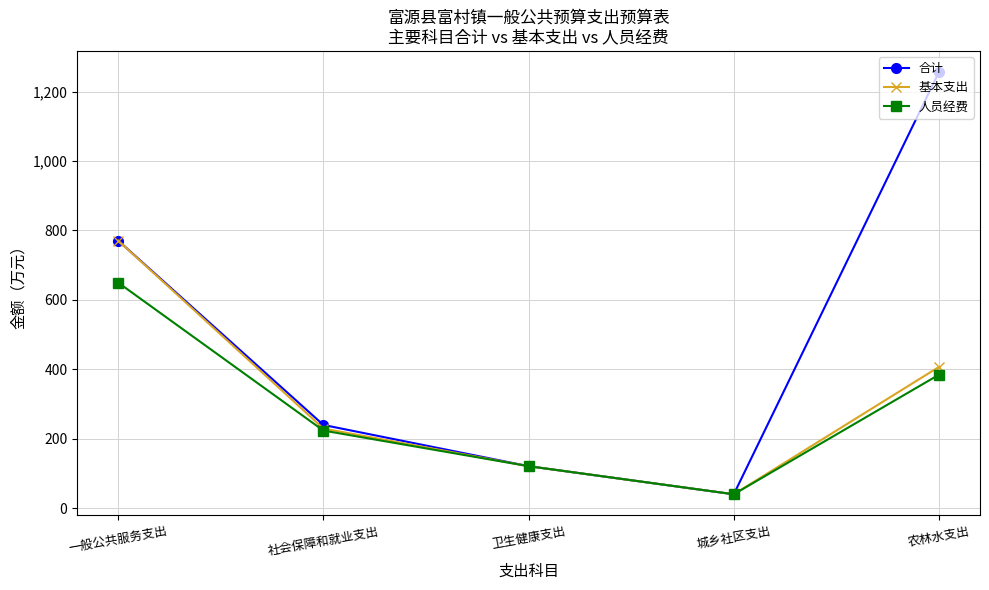

Reading left to right, list all the values displayed in this chart.

合计: 一般公共服务支出=770.6	社会保障和就业支出=239.4	卫生健康支出=120.6	城乡社区支出=39.6	农林水支出=1256.3
基本支出: 一般公共服务支出=770.6	社会保障和就业支出=229.0	卫生健康支出=120.6	城乡社区支出=39.6	农林水支出=406.6
人员经费: 一般公共服务支出=649.5	社会保障和就业支出=223.2	卫生健康支出=120.6	城乡社区支出=39.6	农林水支出=384.2